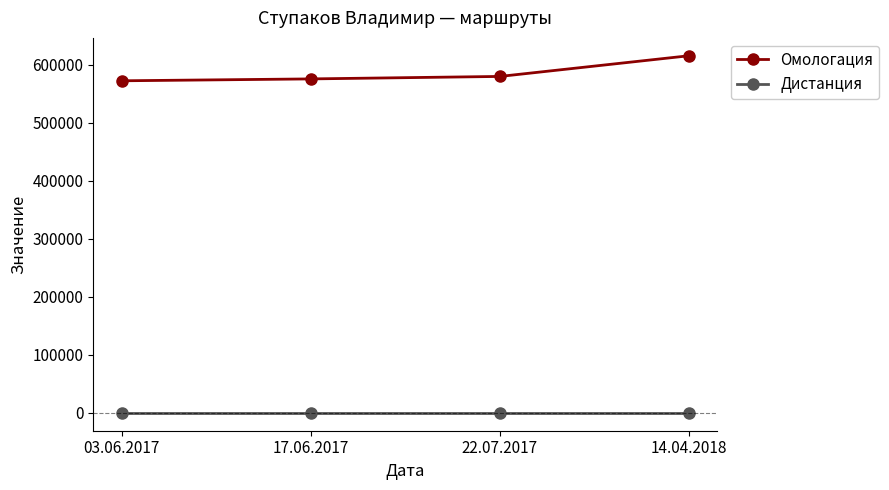

What is the minimum value shown in the chart?

200